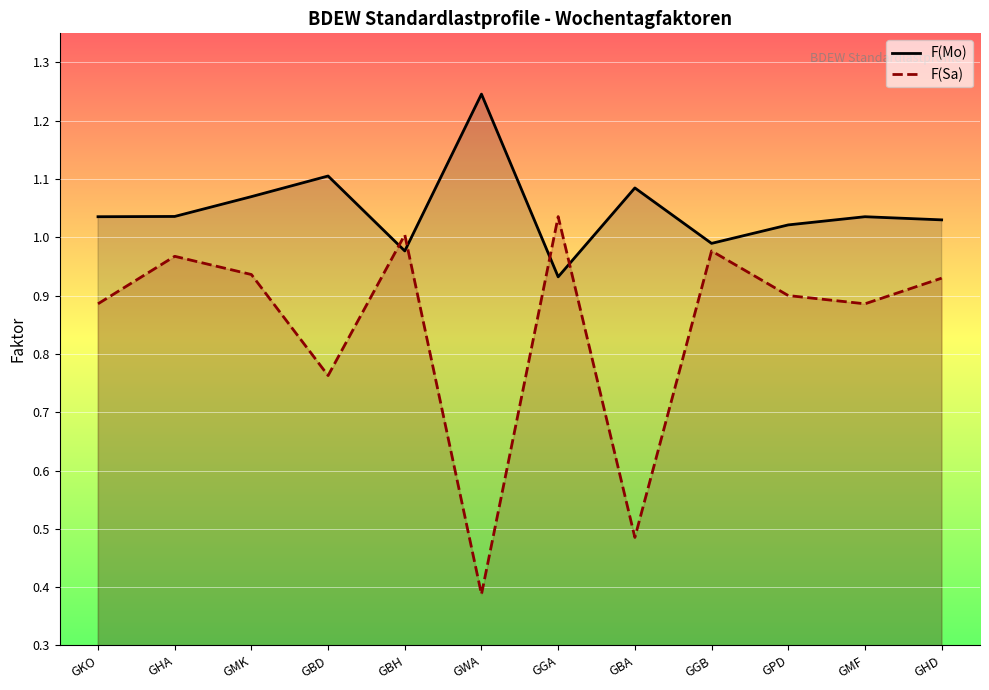

Which series ends up on top after the final intersection of F(Mo) and F(Sa)?

F(Mo)